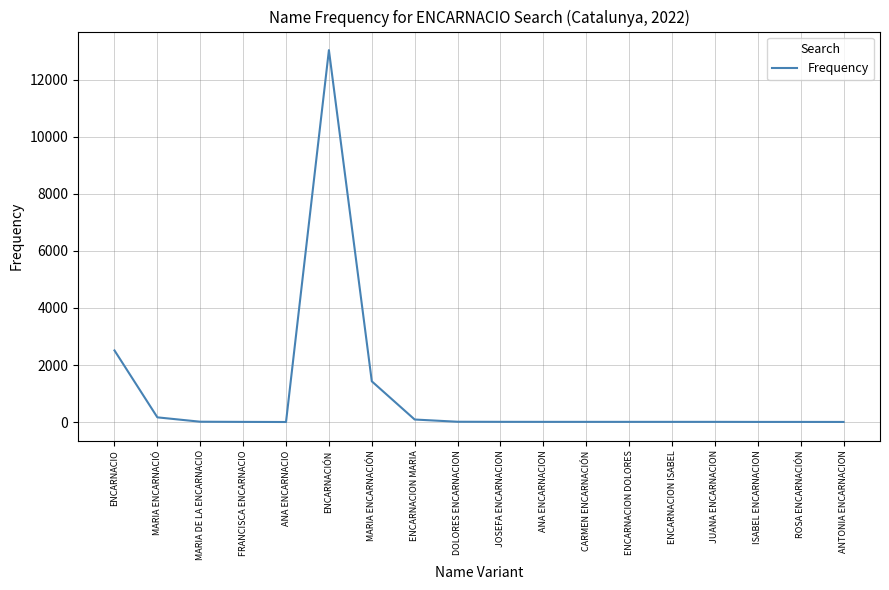

What is the greatest value displayed?

13035